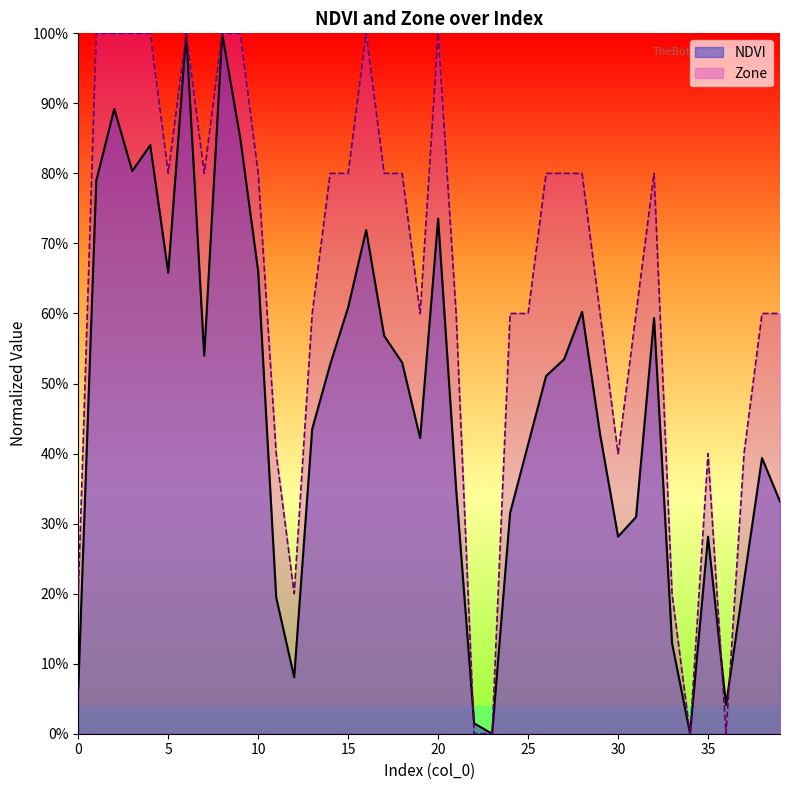

List the labels in order of NDVI value, largest first.

6, 8, 2, 9, 4, 3, 1, 20, 16, 10, 5, 15, 28, 32, 17, 7, 27, 18, 14, 26, 13, 29, 19, 25, 38, 21, 39, 24, 31, 30, 35, 37, 11, 33, 12, 0, 36, 22, 34, 23